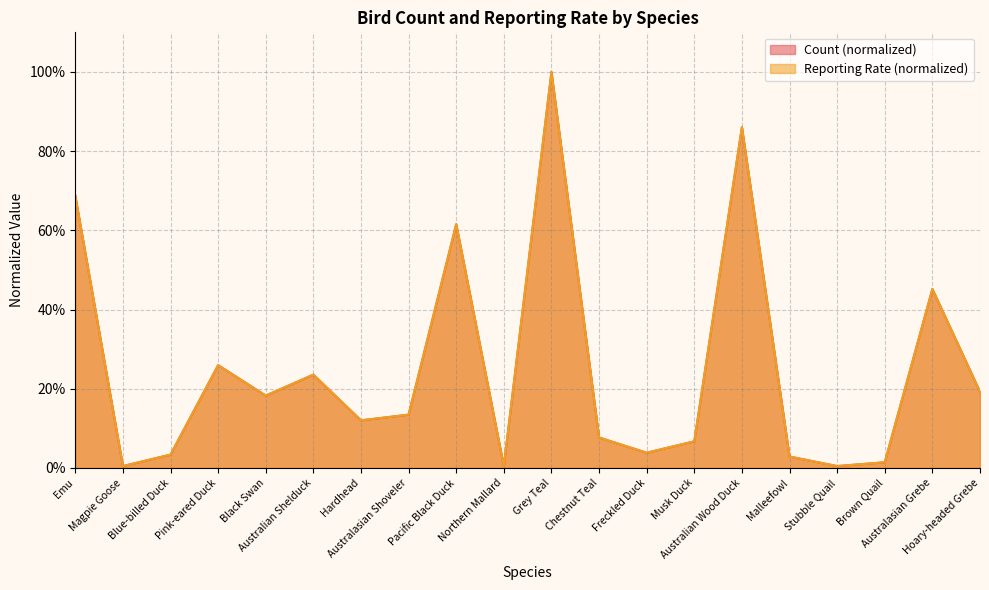

How many intersections are there between Count and Reporting Rate?

6